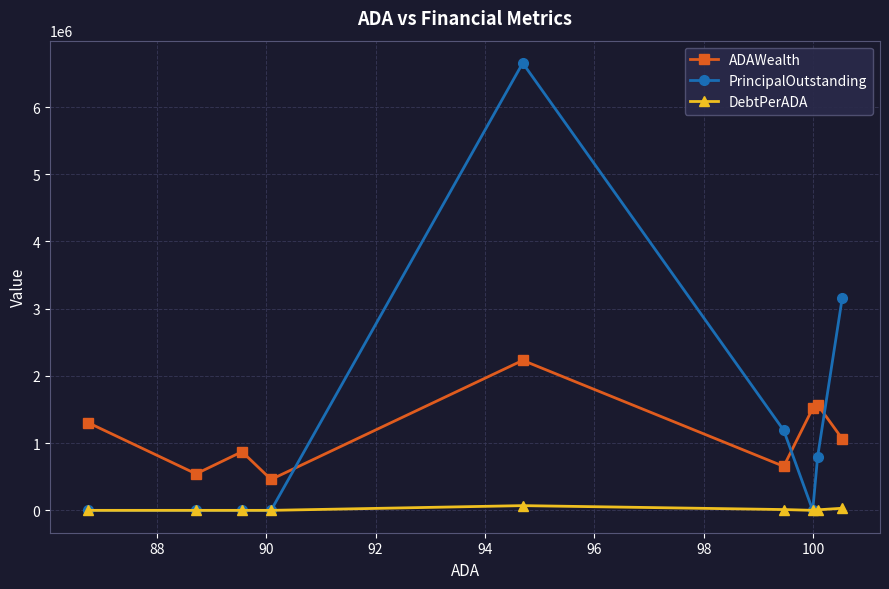

What are all the series names shown in the legend?

ADAWealth, PrincipalOutstanding, DebtPerADA